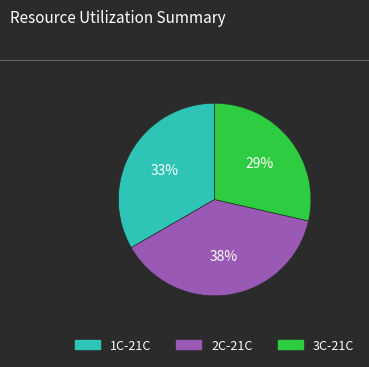

Which slice is the largest?

2C-21C